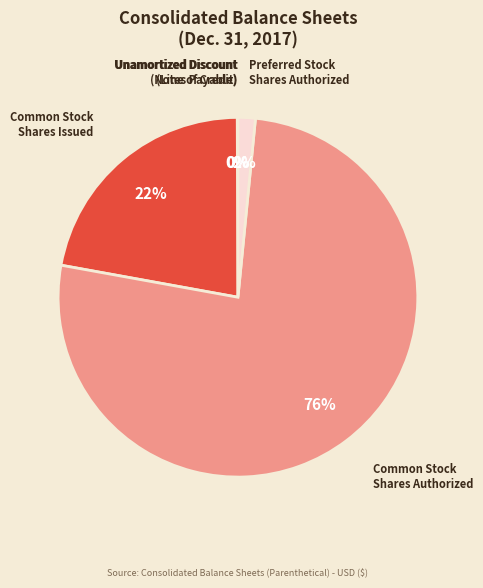

True or false: Preferred Stock Shares Authorized accounts for 2% of the total.

True